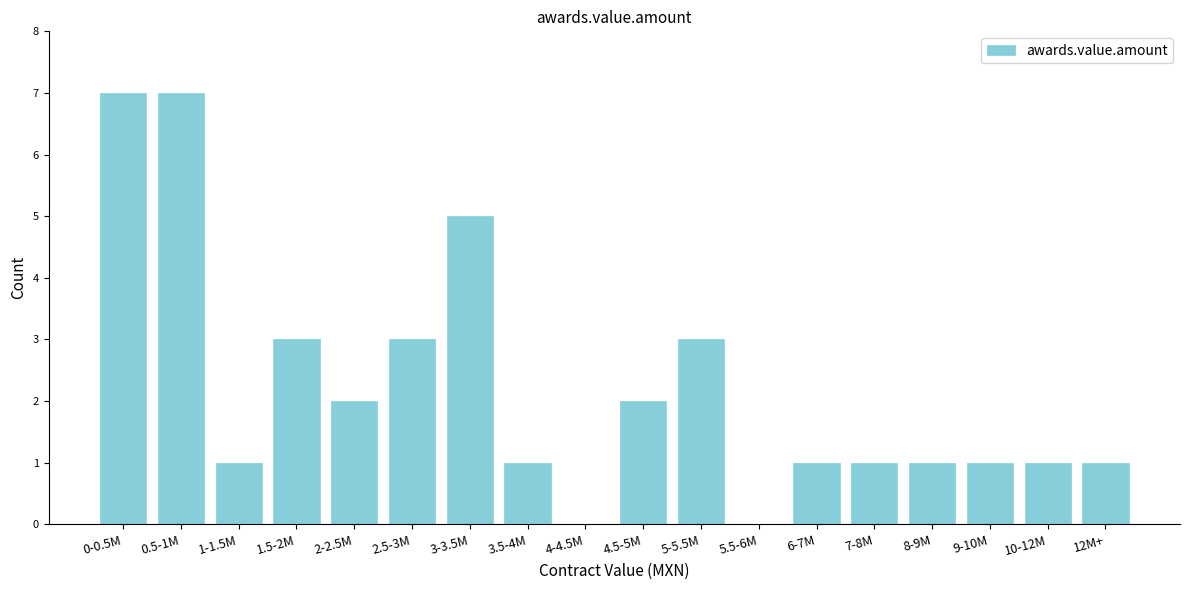

Reading left to right, extract all data points from this chart.

0-0.5M=7	0.5-1M=7	1-1.5M=1	1.5-2M=3	2-2.5M=2	2.5-3M=3	3-3.5M=5	3.5-4M=1	4-4.5M=0	4.5-5M=2	5-5.5M=3	5.5-6M=0	6-7M=1	7-8M=1	8-9M=1	9-10M=1	10-12M=1	12M+=1